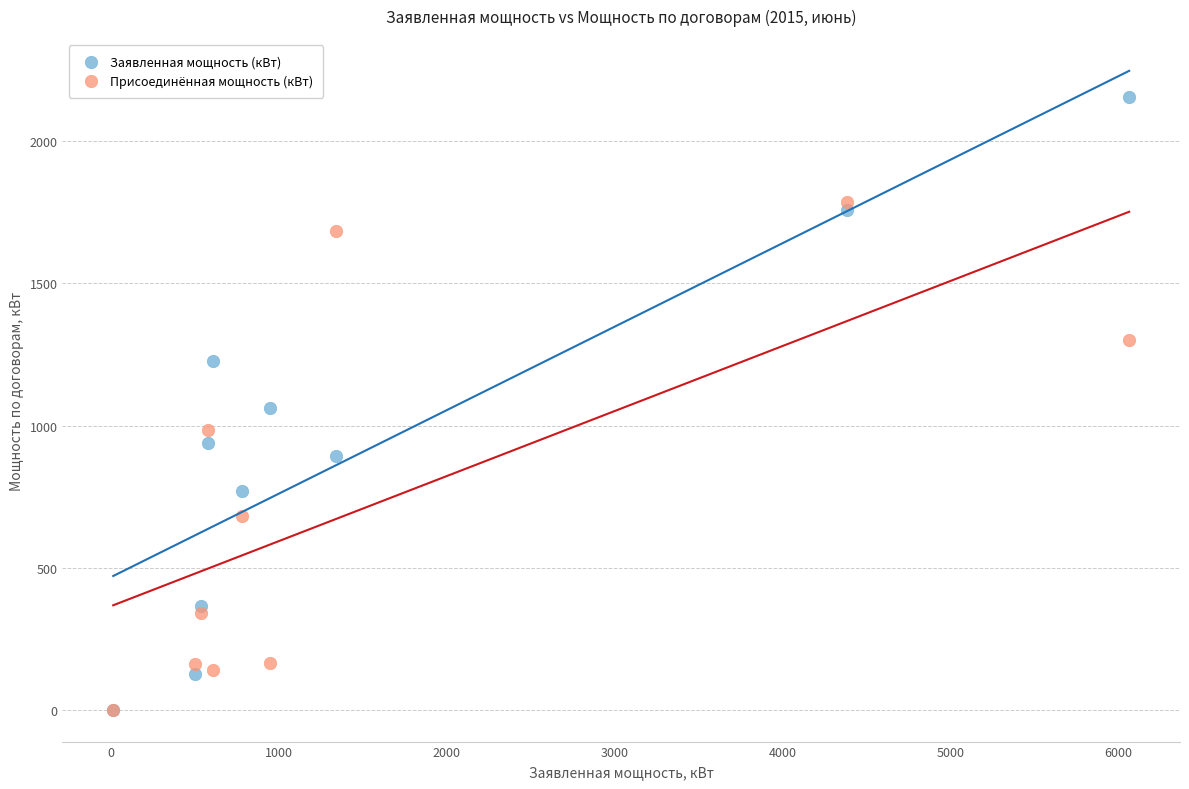

What are all the series names shown in the legend?

Заявленная мощность (кВт), Присоединённая мощность (кВт)